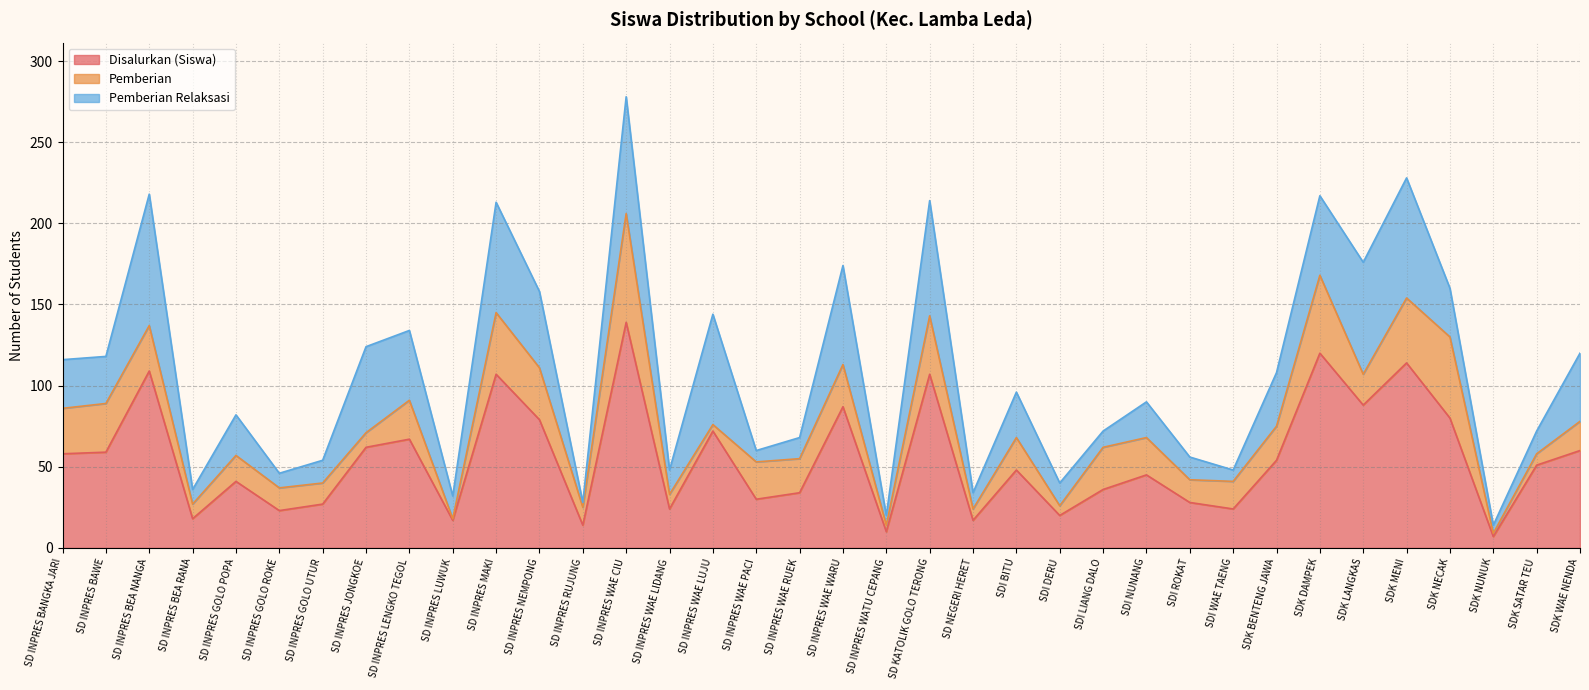

What position from the left is SD INPRES LENGKO TEGOL?

9